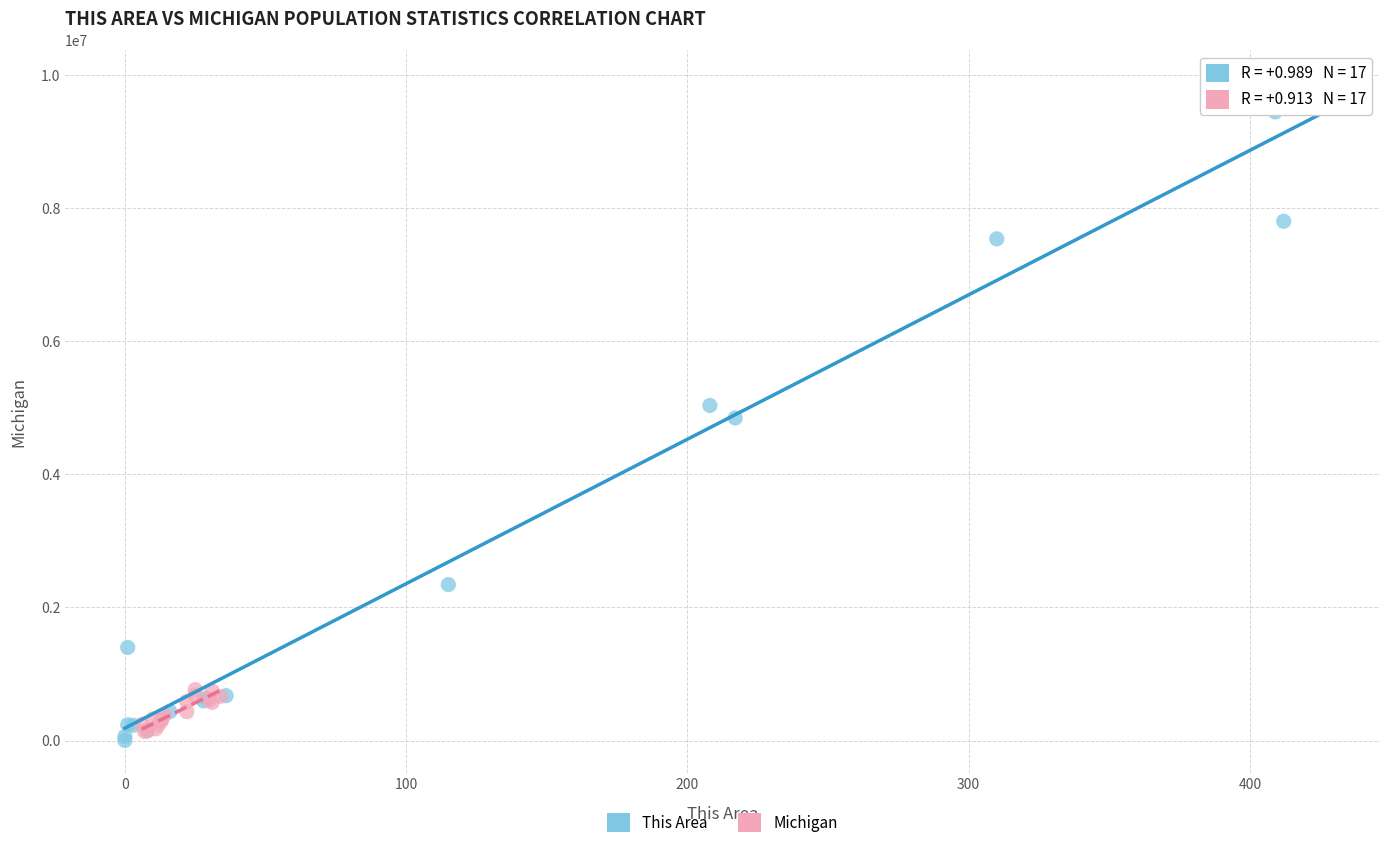

Which series has the largest Y range (max minus min)?

This Area